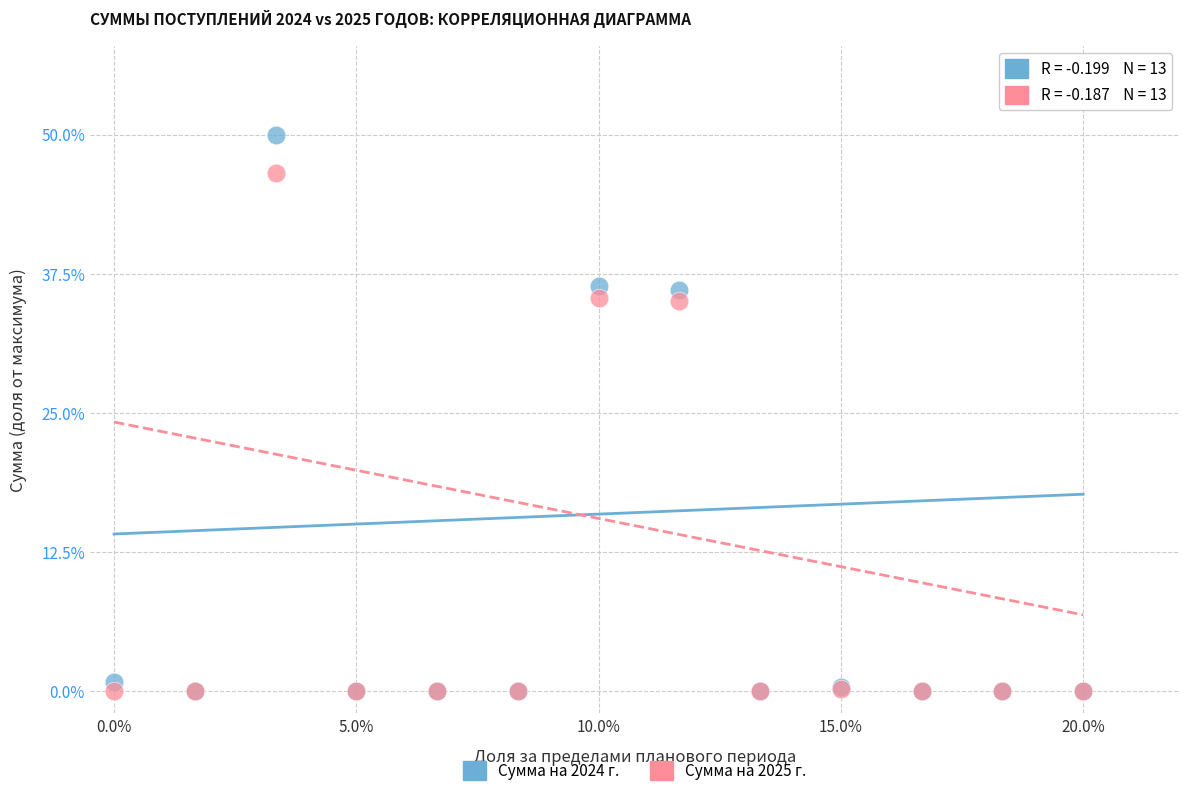

What are all the series names shown in the legend?

Сумма на 2024 г., Сумма на 2025 г.